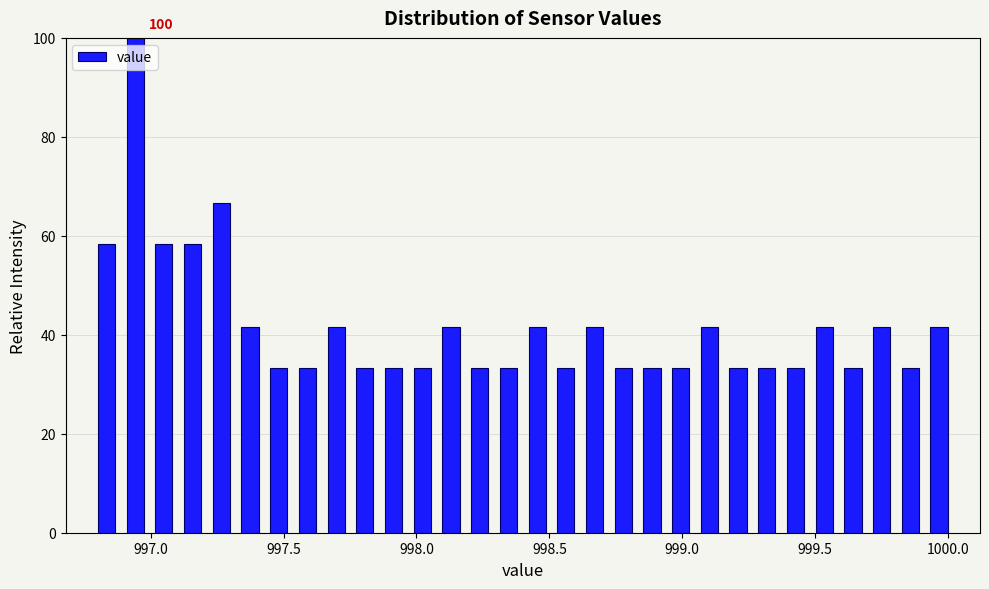

Around what value on the x-axis is the tallest bar? Give the approximate position of its centre, as read against the axis.

996.95